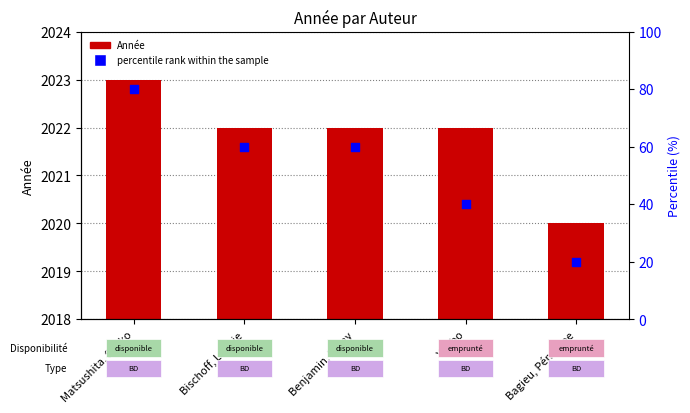

Is the value of percentile rank within the sample at Benjamin, Rémy greater than the value of Année at Matsushita, Saeko?

No